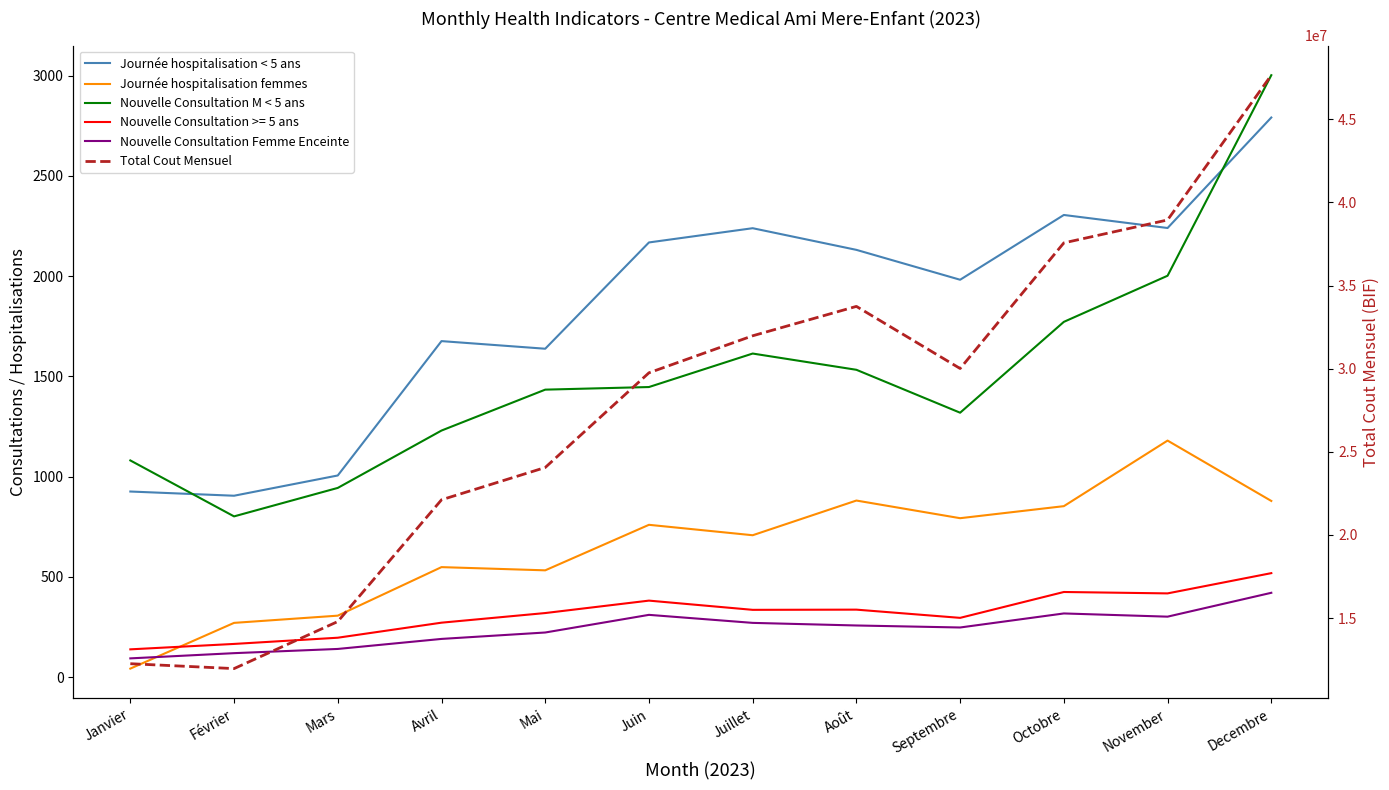

How many interior local valleys does the Nouvelle Consultation M < 5 ans series have?

2